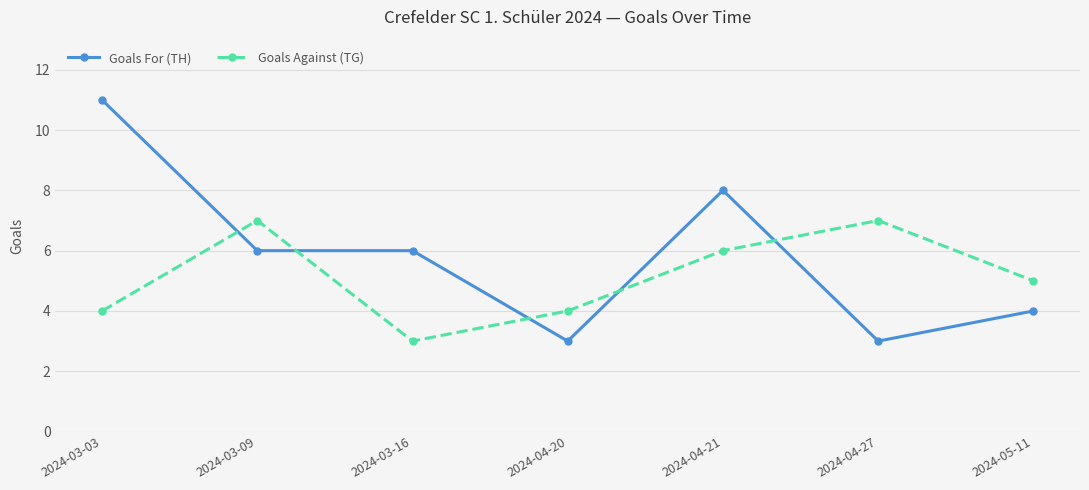

What is the average value of the Goals For (TH) series?

6